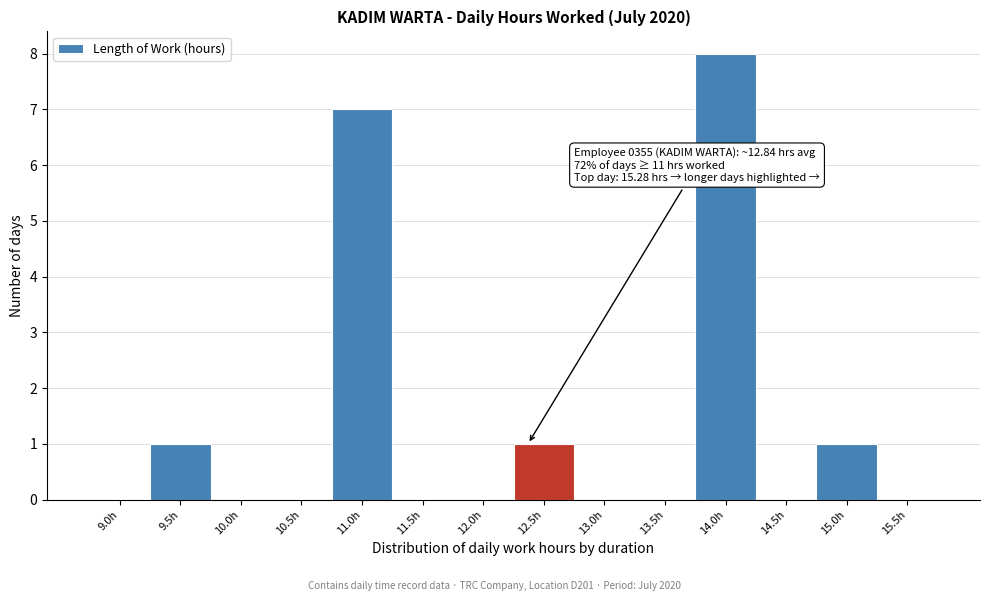

Reading left to right, list all the values displayed in this chart.

9.0h=0	9.5h=1	10.0h=0	10.5h=0	11.0h=7	11.5h=0	12.0h=0	12.5h=1	13.0h=0	13.5h=0	14.0h=8	14.5h=0	15.0h=1	15.5h=0